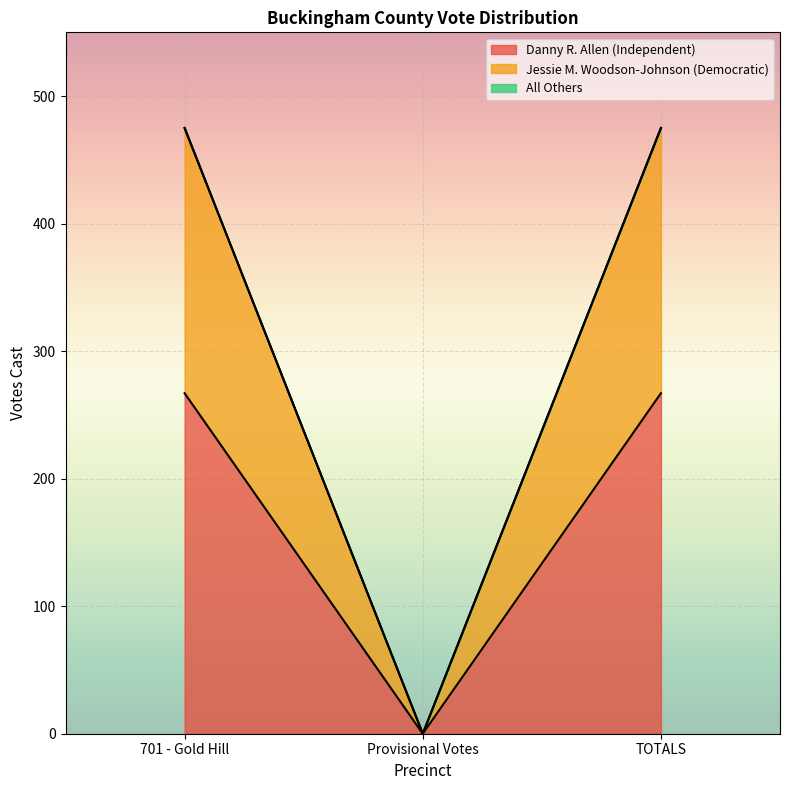

Which series changed the most between 701 - Gold Hill and TOTALS?

Danny R. Allen (Independent)